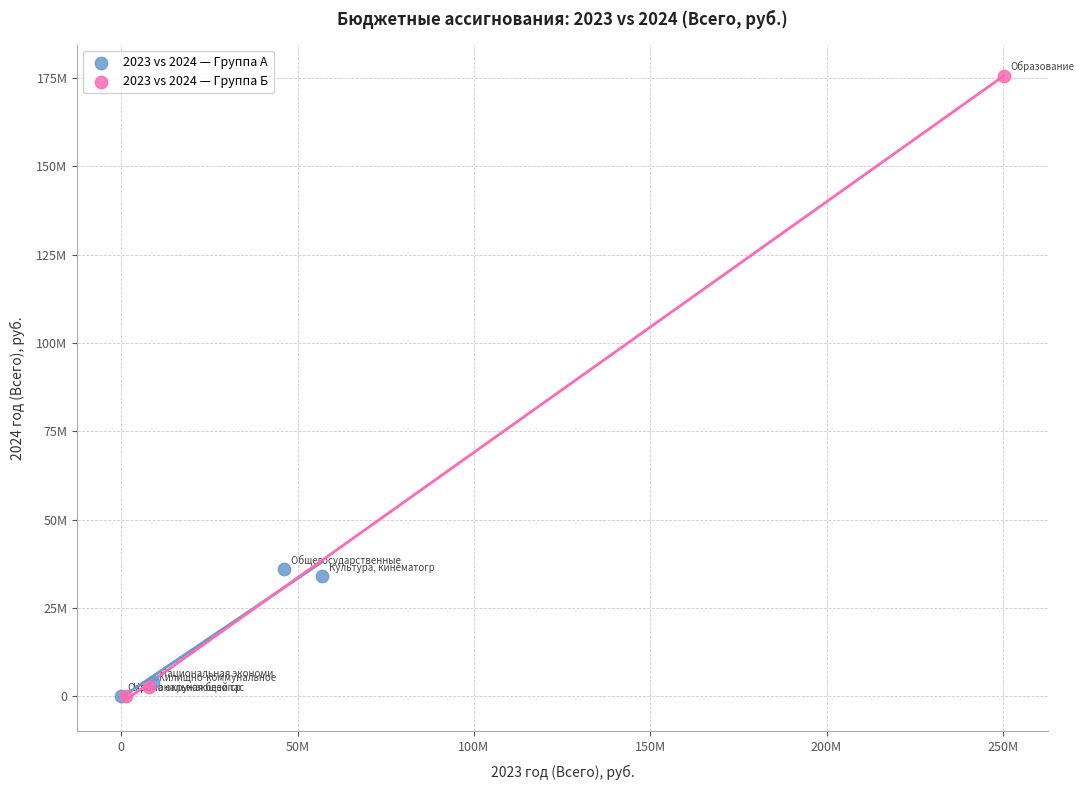

What are all the series names shown in the legend?

2023 vs 2024 — Группа А, 2023 vs 2024 — Группа Б